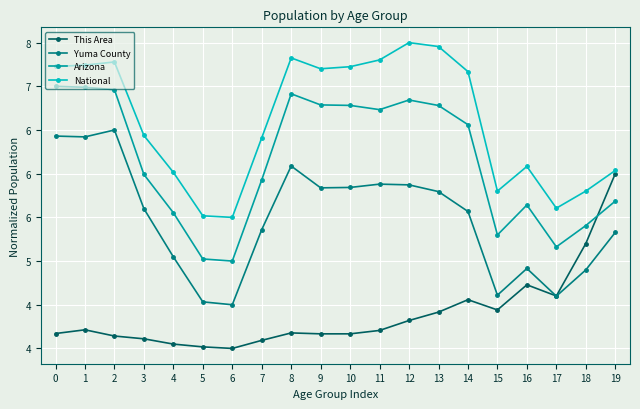

What are all the series names shown in the legend?

This Area, Yuma County, Arizona, National